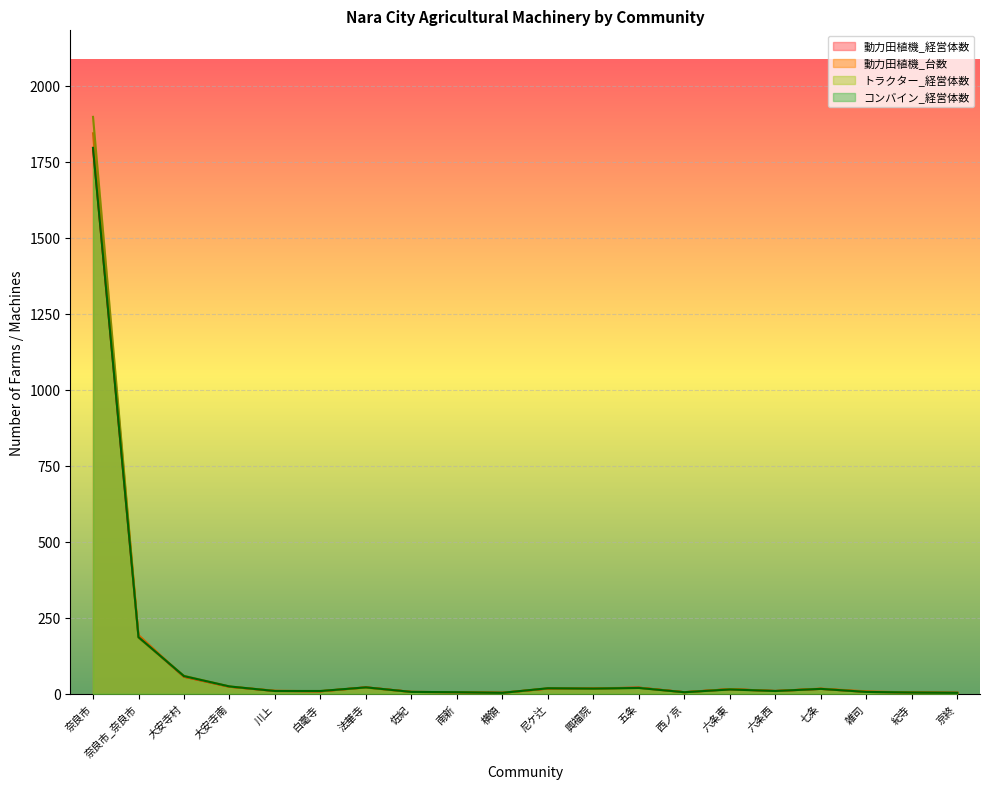

What is the difference between the maximum and minimum values in the 動力田植機_経営体数 series?

1792